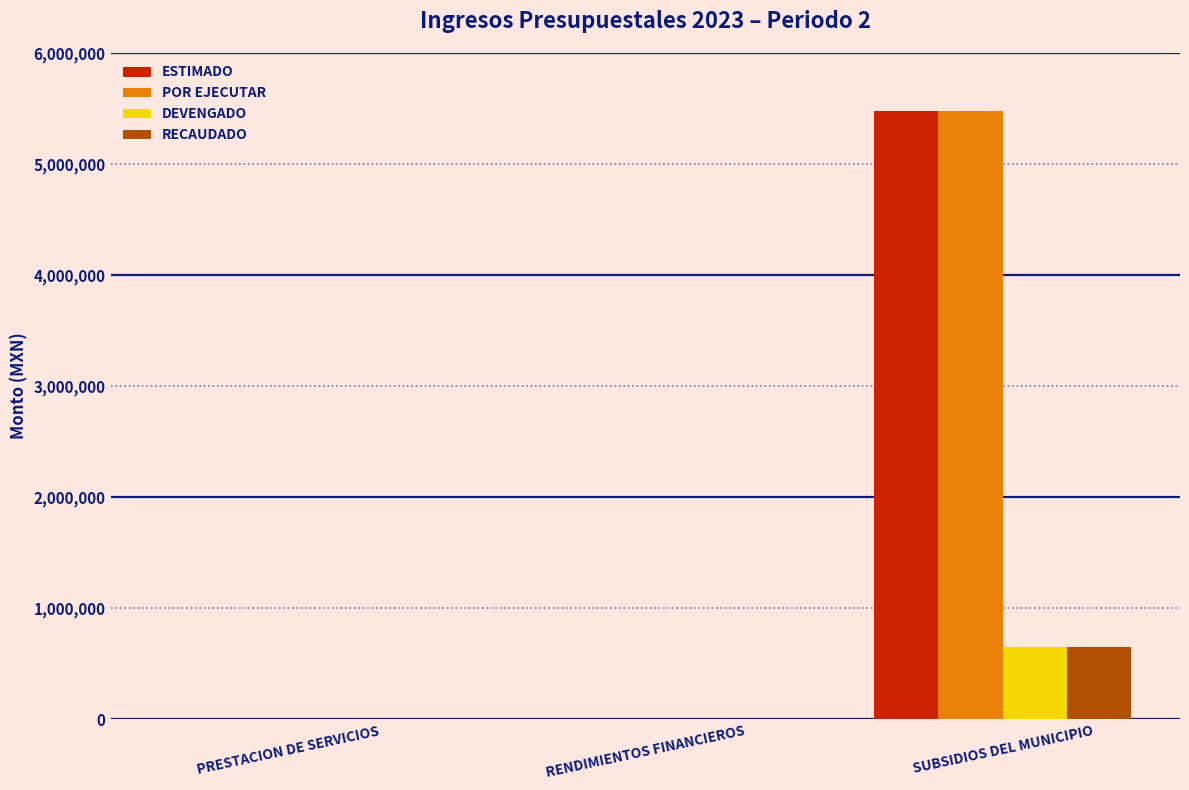

At which category is the sum across all series the highest?

SUBSIDIOS DEL MUNICIPIO